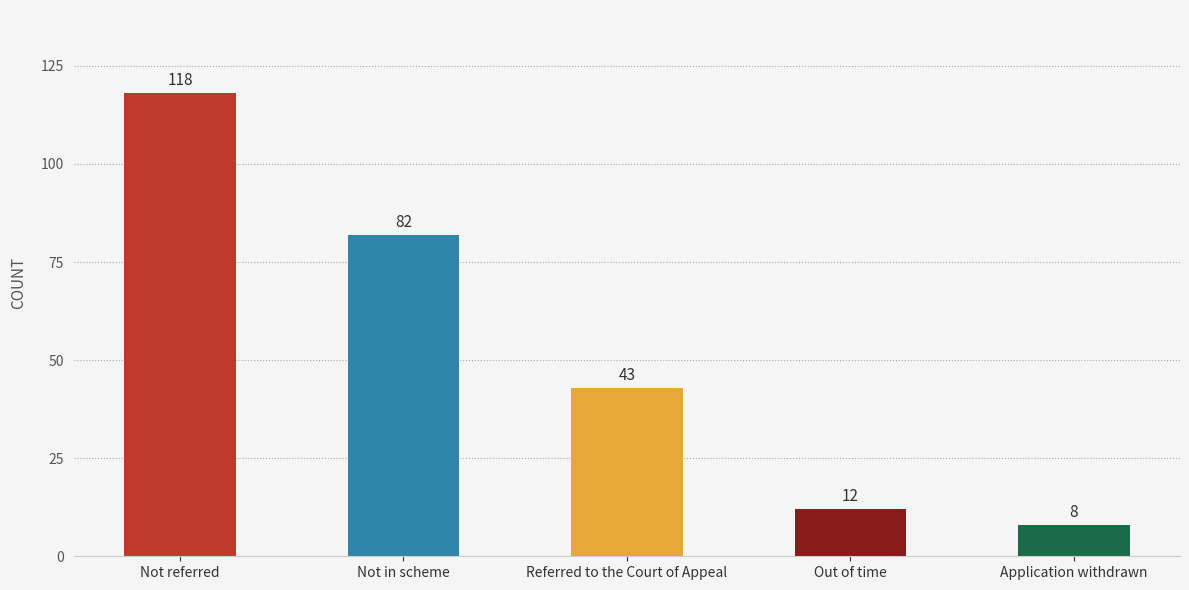

What is the label of the 1st bar from the left?

Not referred